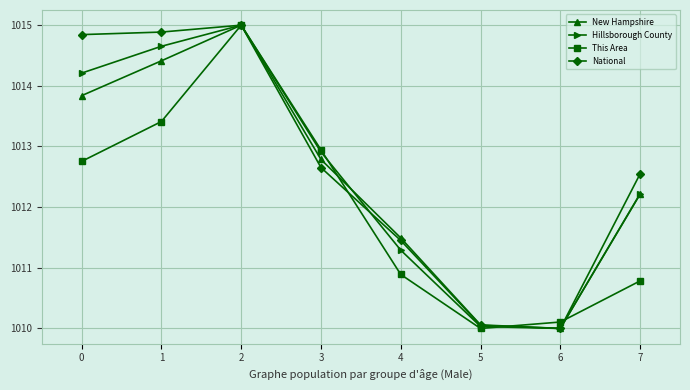

What is the value of the New Hampshire point at the 7th from the left?

1010.0